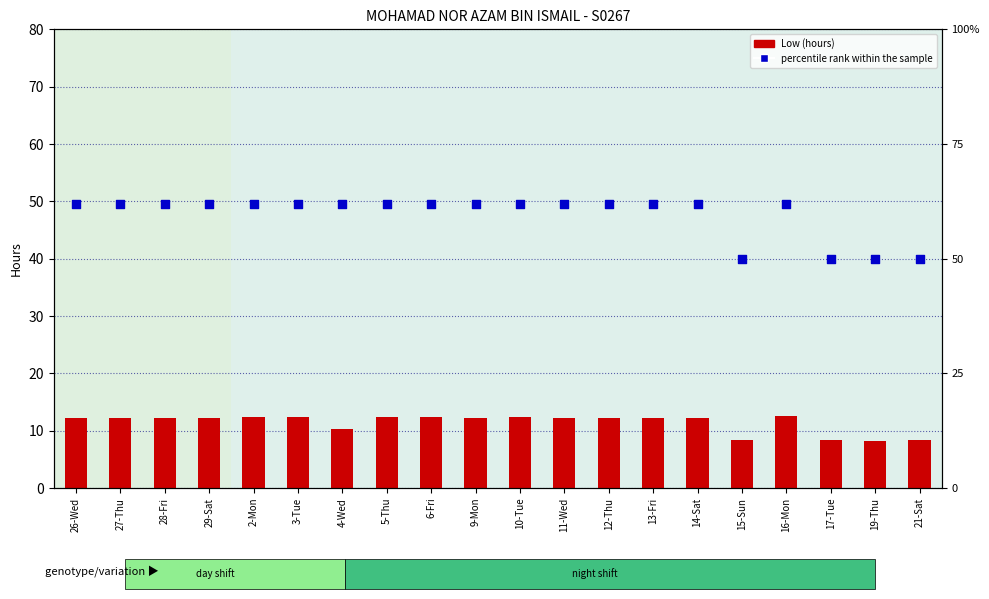

At how many categories does at least one series exceed 35?

20